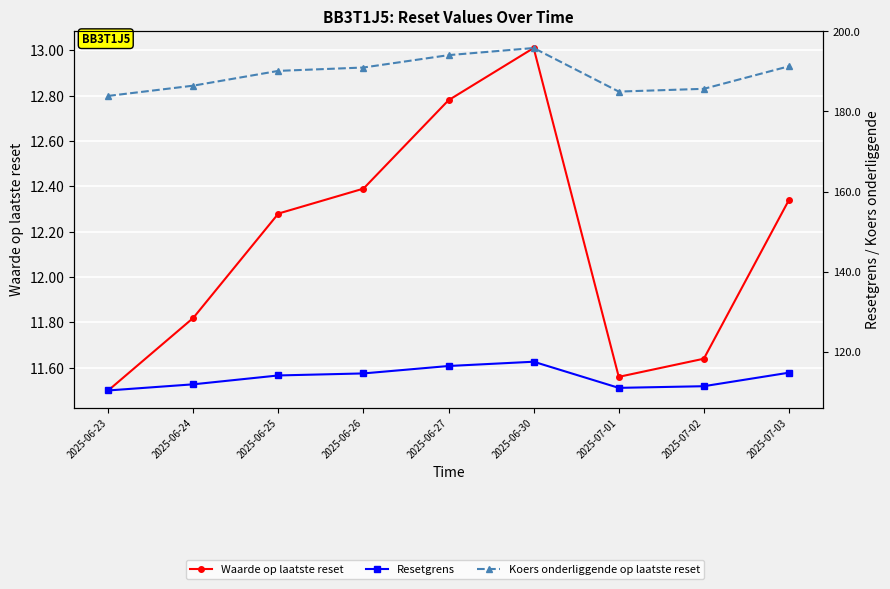

Is the value of Koers onderliggende op laatste reset at 2025-06-26 greater than the value of Waarde op laatste reset at 2025-06-25?

Yes